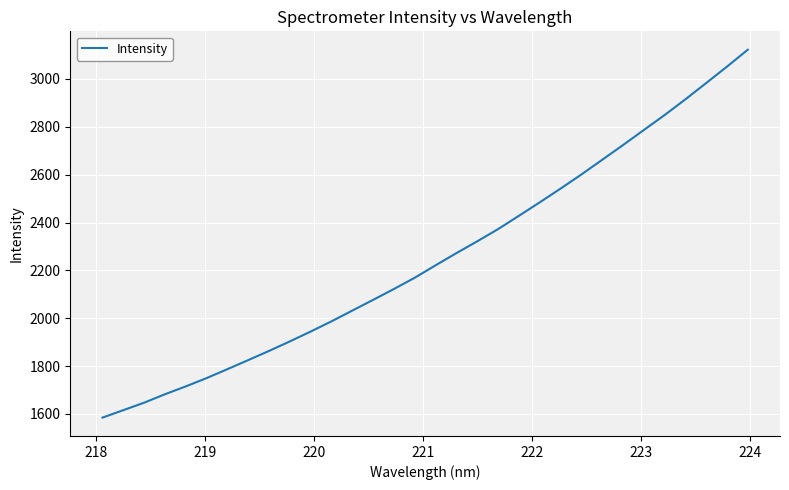

What is the difference between the maximum and minimum values?

1537.2